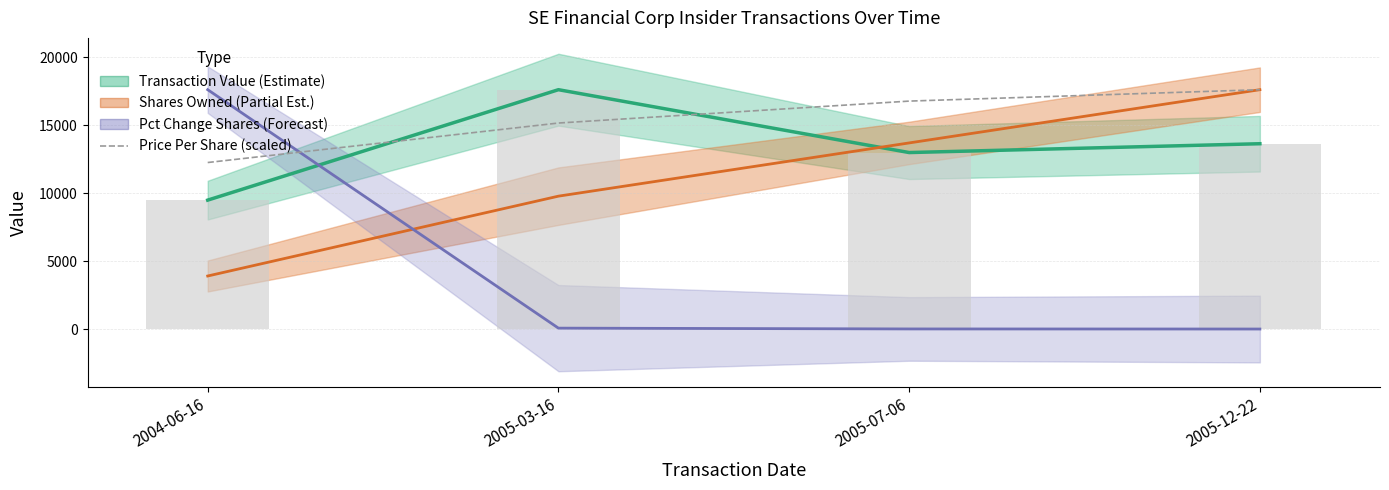

List the labels in order of Shares Owned (Partial Est.) value, smallest first.

2004-06-16, 2005-03-16, 2005-07-06, 2005-12-22